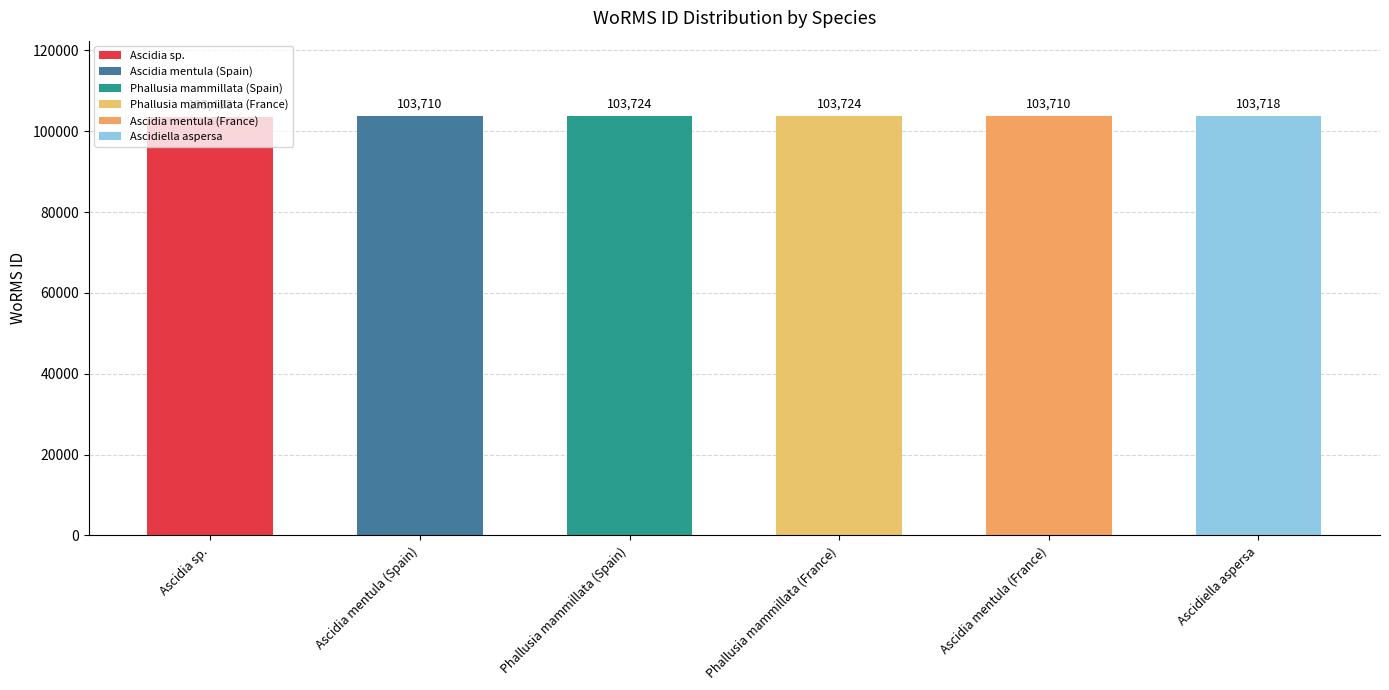

Are the bars grouped side by side (vs. stacked)?

No